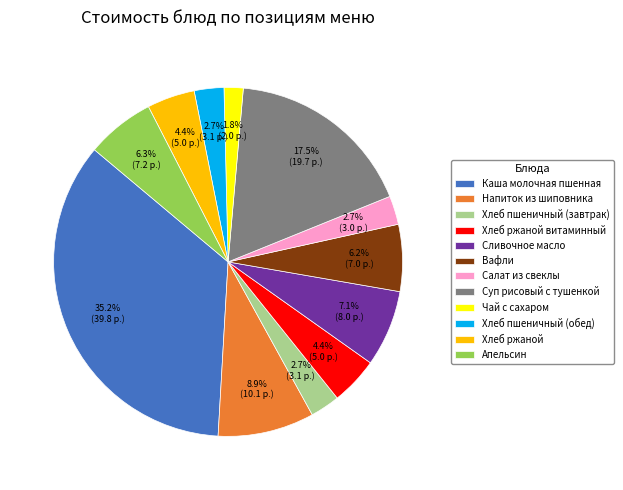

What is the total percentage of Апельсин and Чай с сахаром?

8.1%